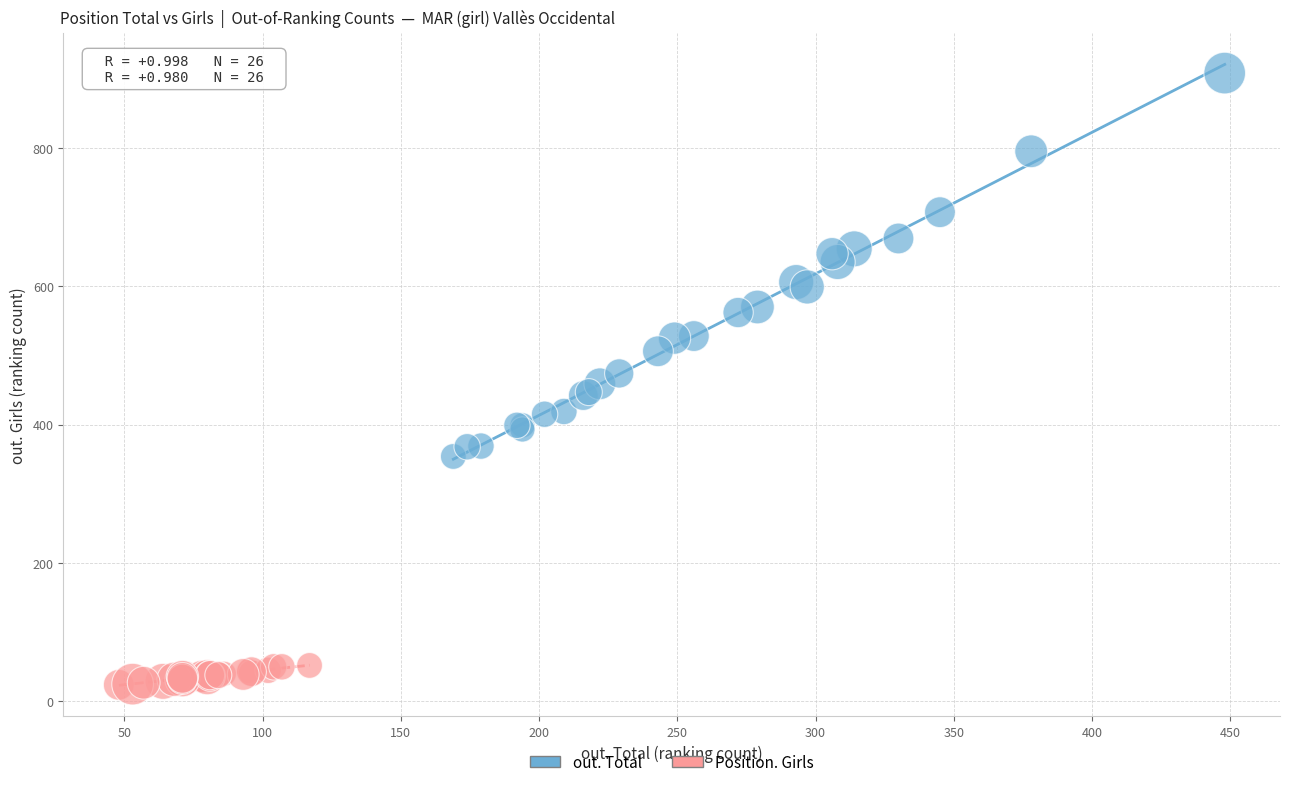

Which series contains the highest Y value?

out. Total